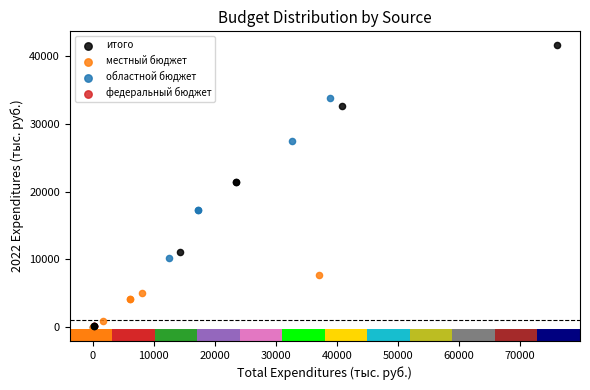

Which series reaches the maximum Y coordinate?

итого